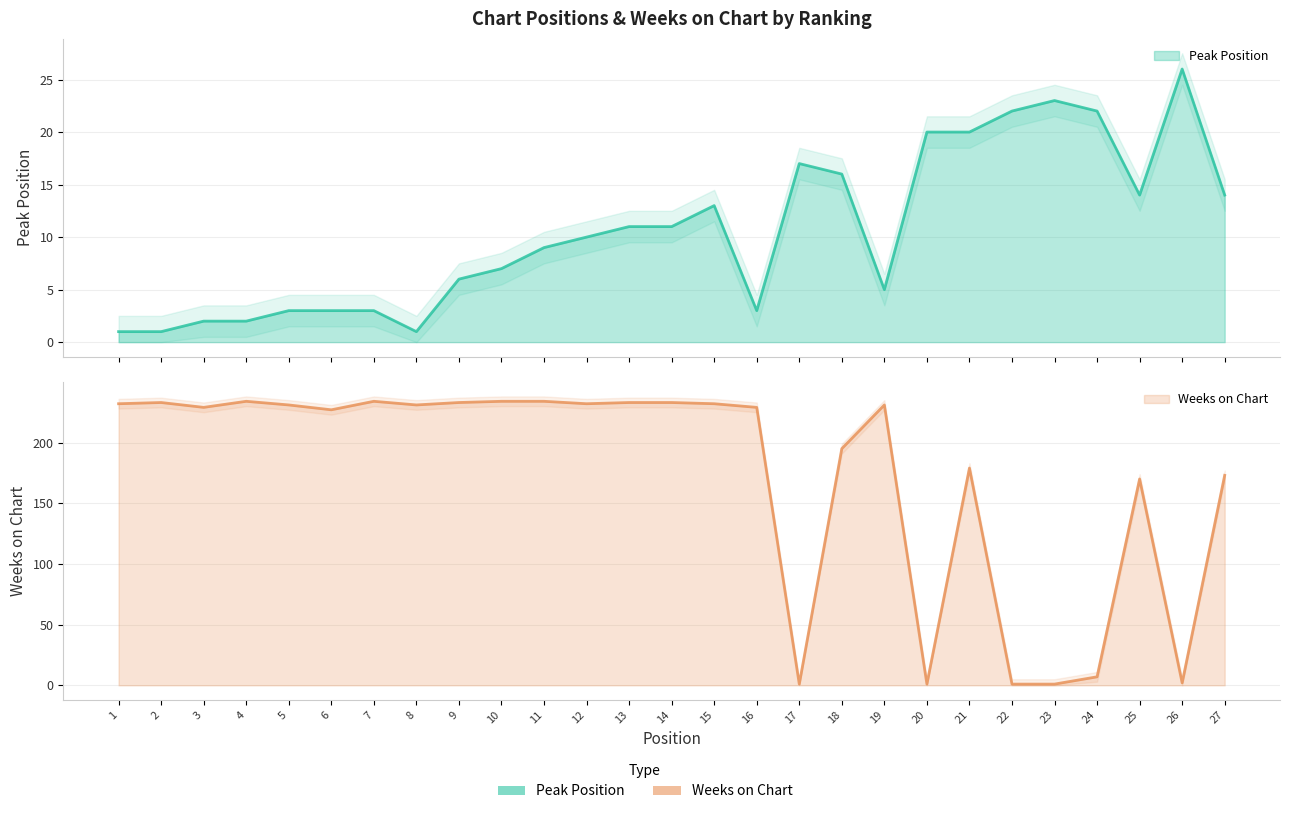

What is the difference between the Weeks on Chart values at 24 and 14?

226